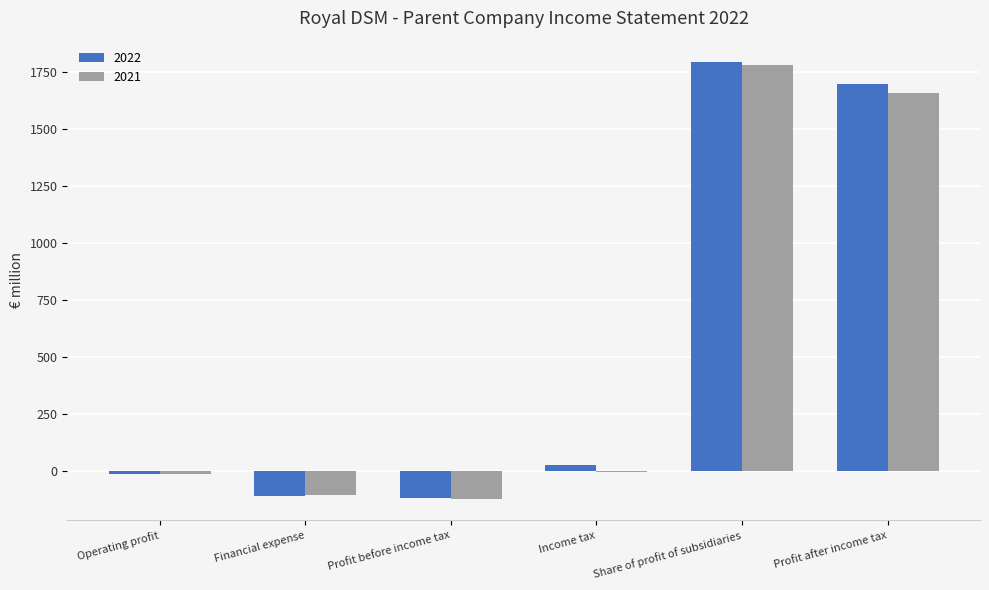

True or false: 2021 has a value of 635 at Share of profit of subsidiaries.

False